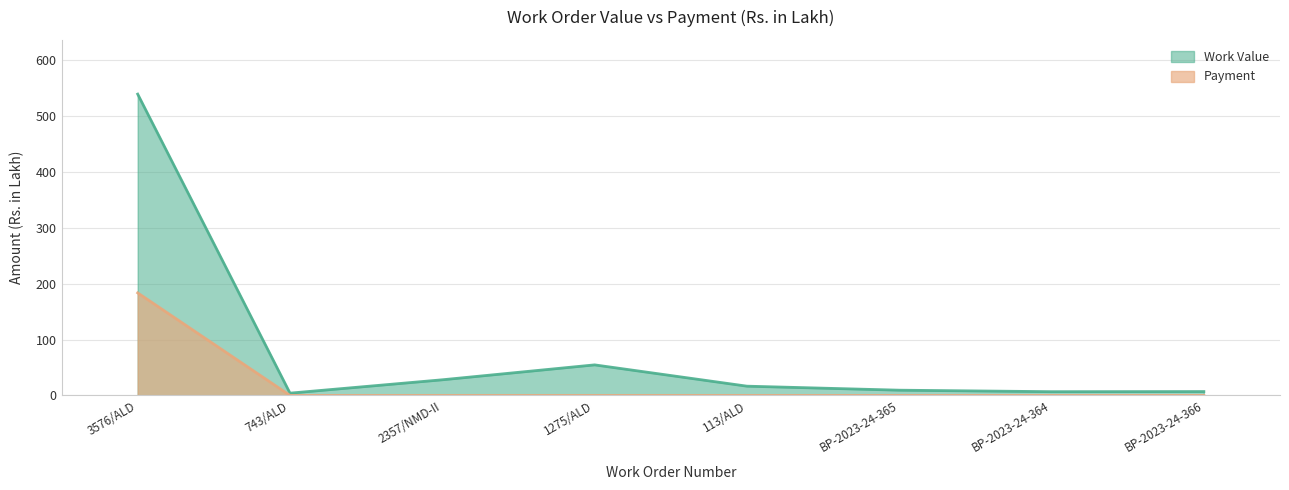

What is the difference between the highest and lowest values at 743/ALD?

4.0